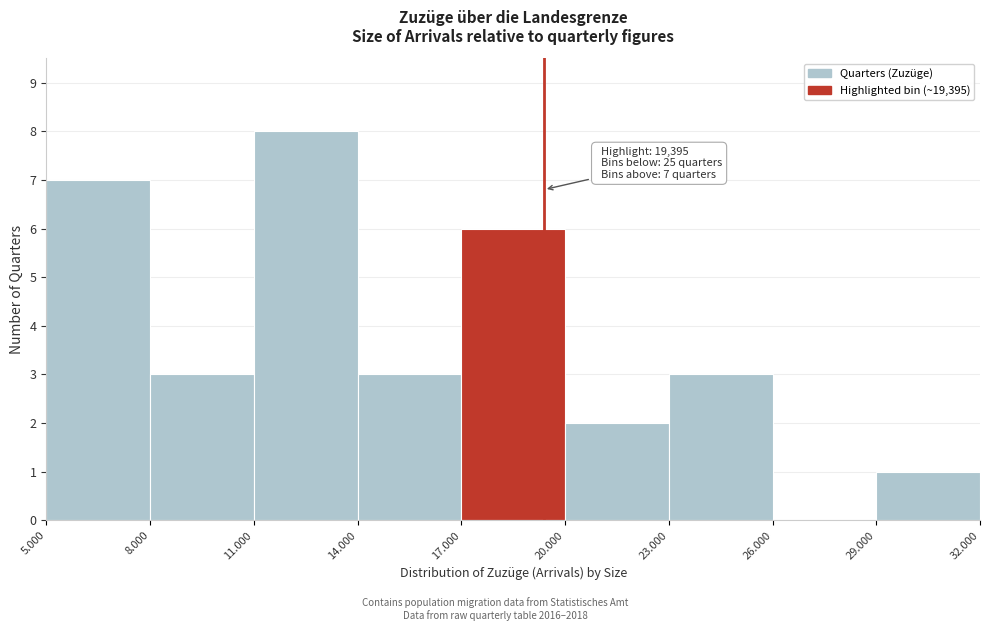

Reading left to right, extract all data points from this chart.

5.000=7	8.000=3	11.000=8	14.000=3	17.000=6	20.000=2	23.000=3	26.000=0	29.000=1